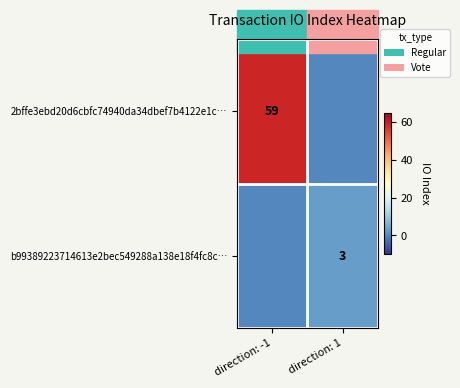

Is the value of b99389223714613e2bec549288a138e18f4fc8c… at direction: 1 greater than the value of 2bffe3ebd20d6cbfc74940da34dbef7b4122e1c… at direction: -1?

No